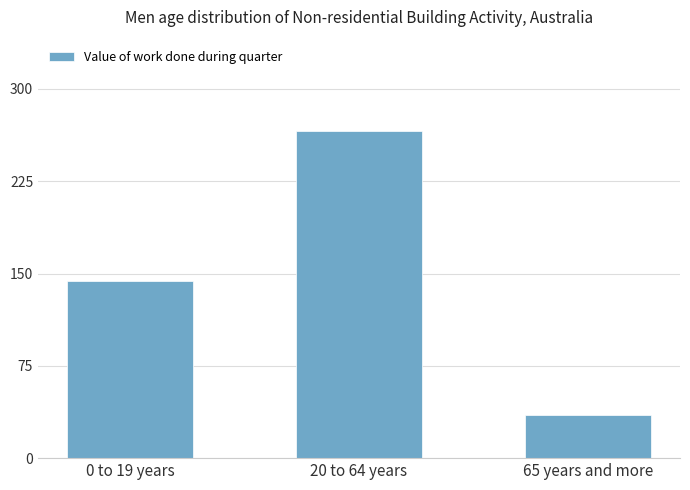

Which has a higher value, 65 years and more or 20 to 64 years?

20 to 64 years